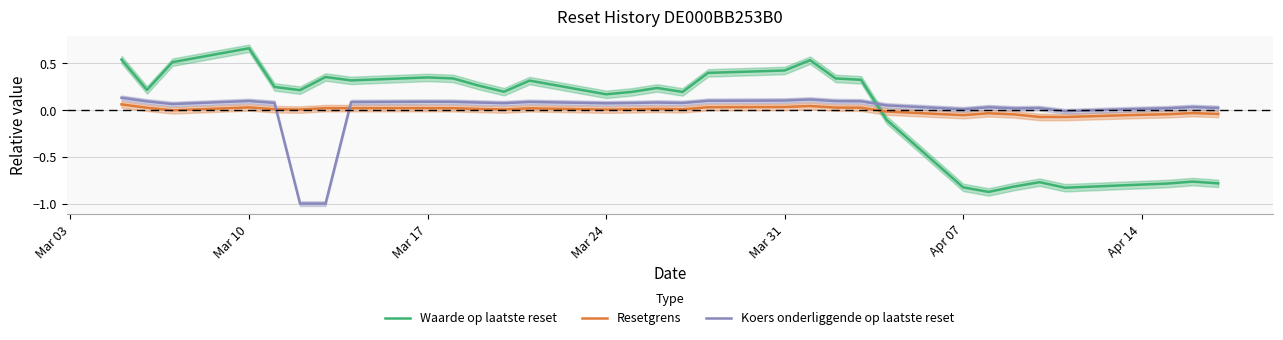

After their last crossing, which series has the higher values: Waarde op laatste reset or Resetgrens?

Resetgrens